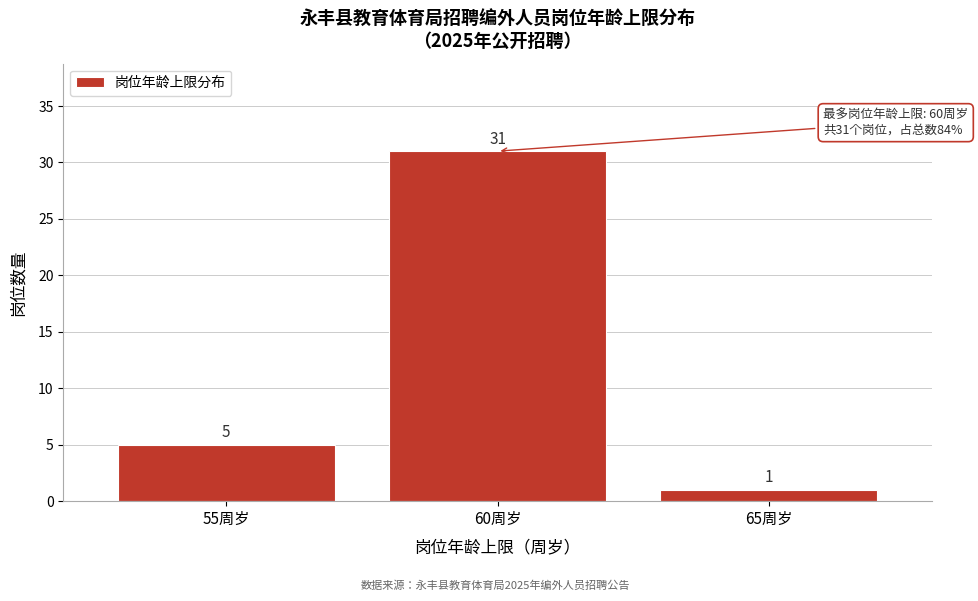

Reading right to left, extract all data points from this chart.

1	31	5